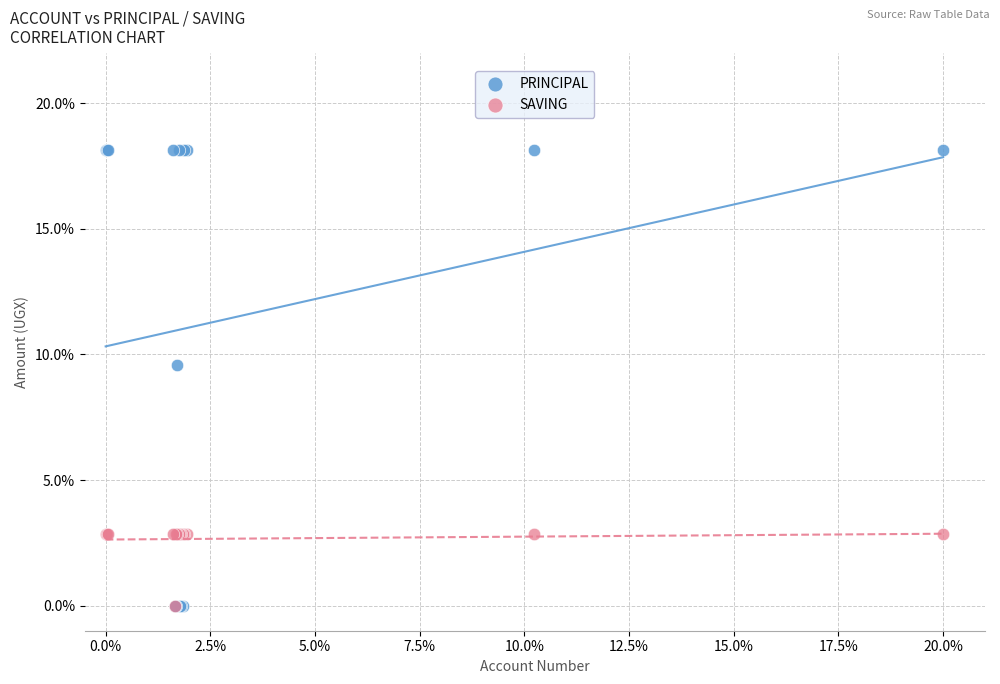

Which series contains the highest Y value?

PRINCIPAL